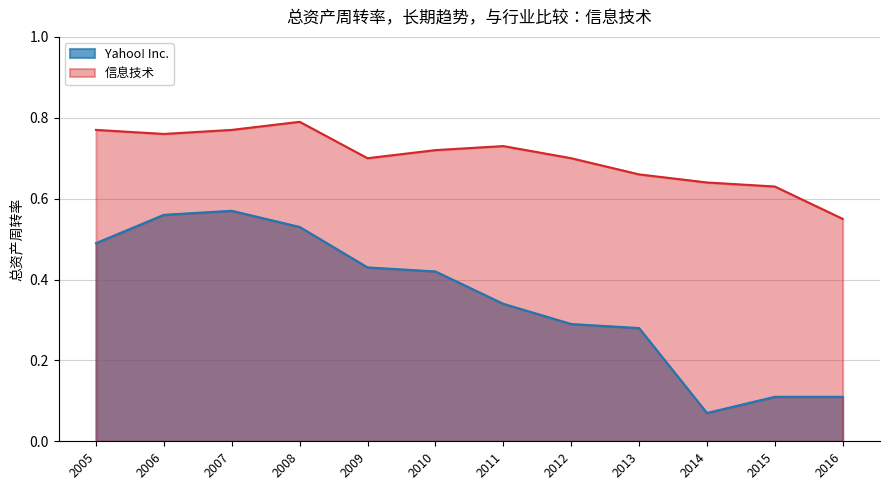

True or false: 信息技术 and Yahoo! Inc. cross at least once.

False